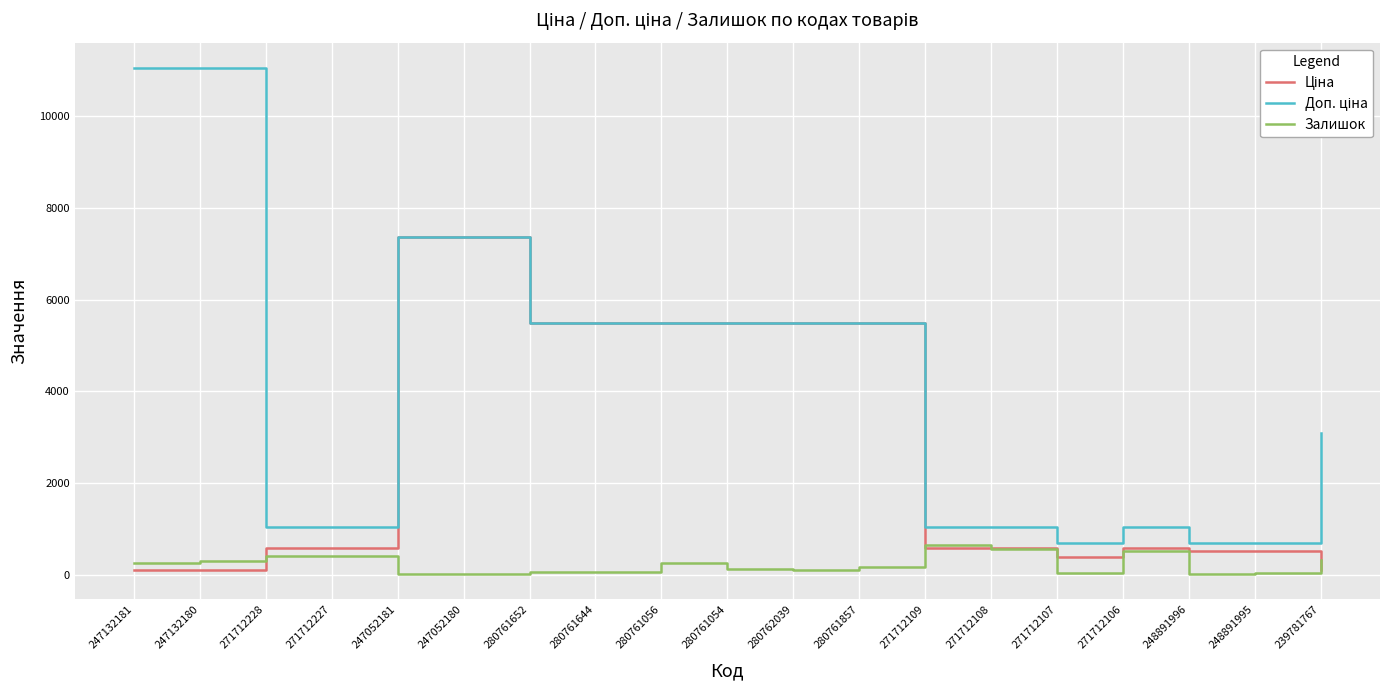

Is it true that Залишок equals 101.0 at 280762039?

True